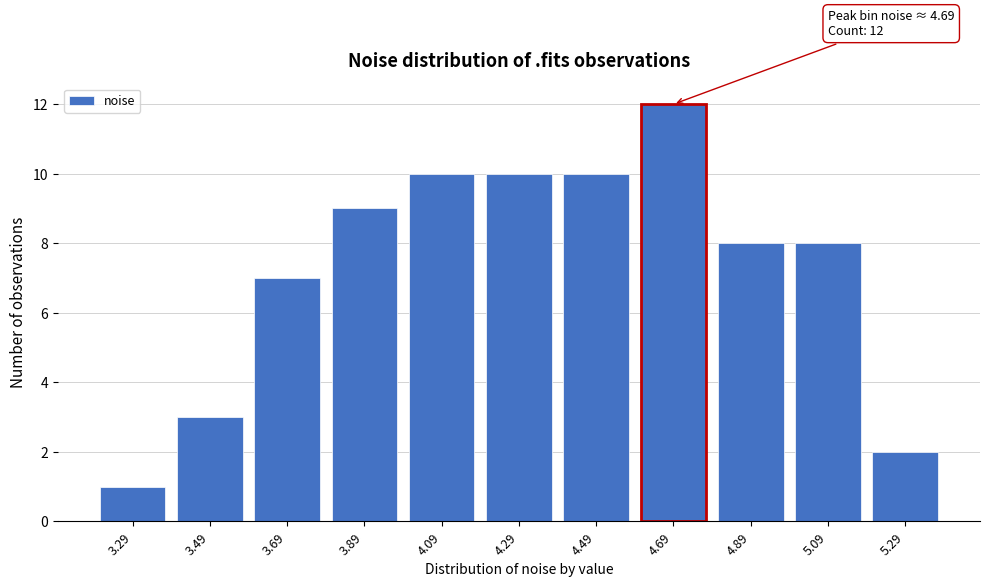

Reading right to left, transcribe all the data shown in this chart.

2	8	8	12	10	10	10	9	7	3	1